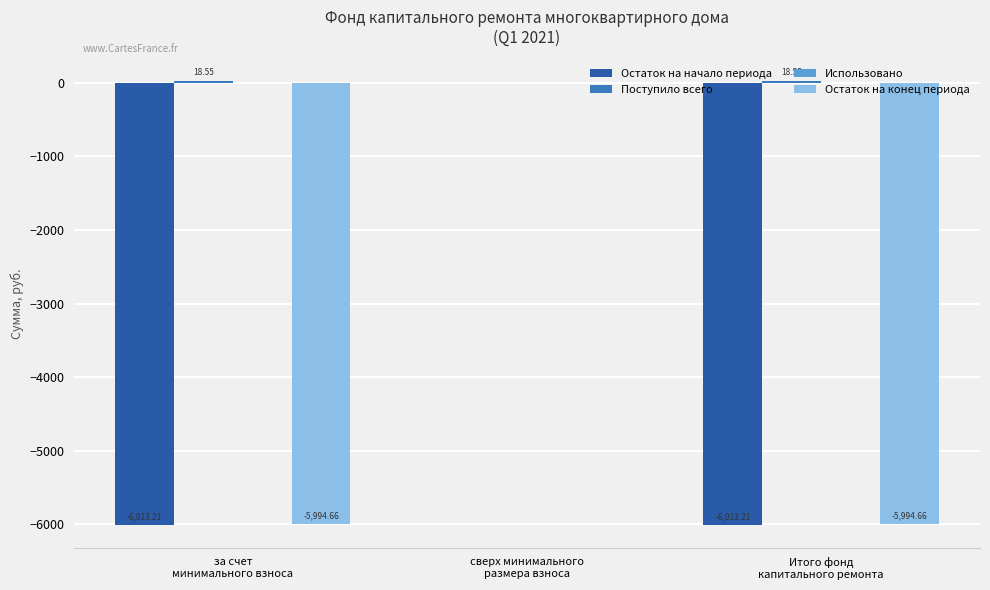

Does the chart contain stacked bars?

No